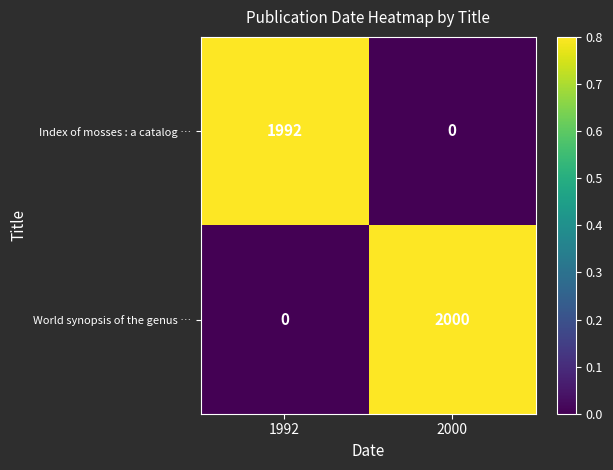

What is the maximum value shown in the chart?

2000